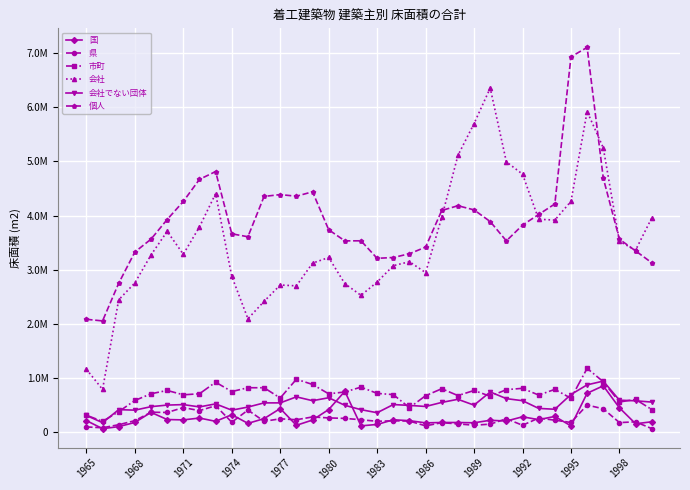

True or false: 会社でない団体 and 会社 cross at least once.

False